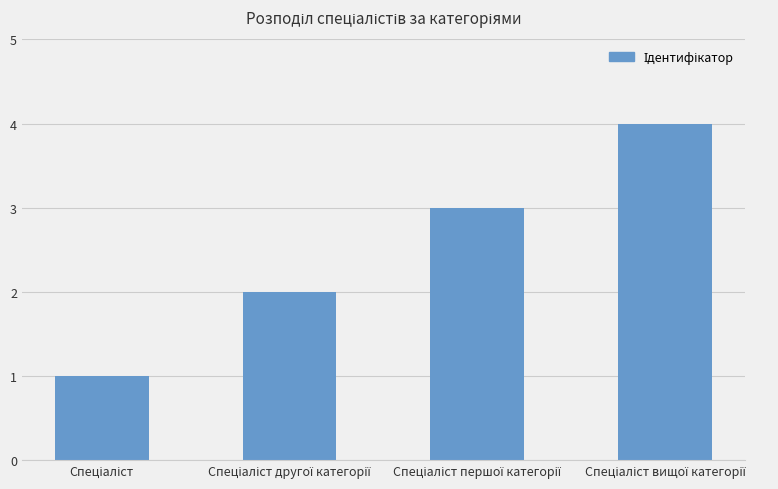

What is the greatest value displayed?

4